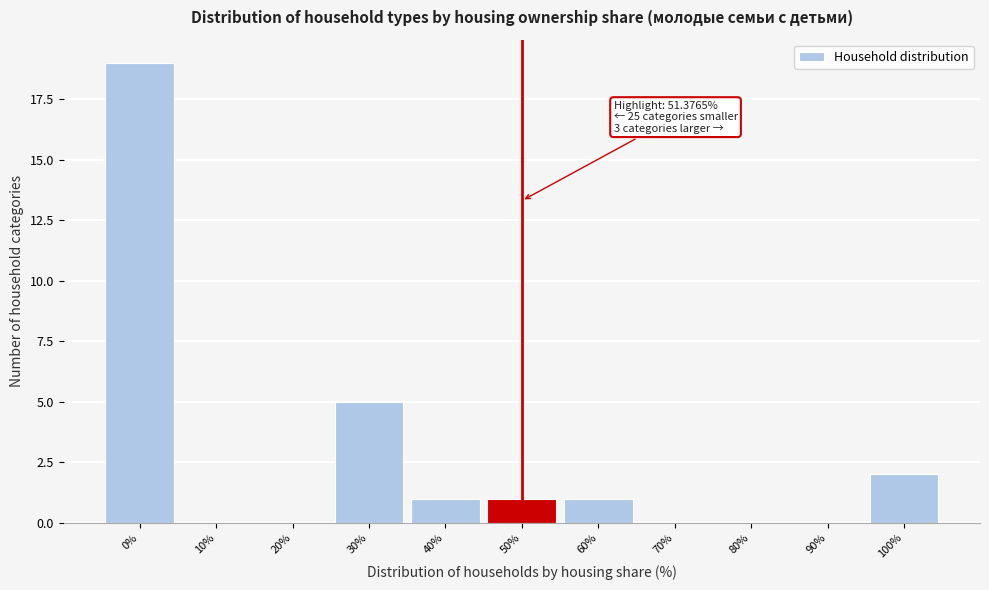

Reading left to right, what are all the values shown in this chart?

0%=19	10%=0	20%=0	30%=5	40%=1	50%=1	60%=1	70%=0	80%=0	90%=0	100%=2